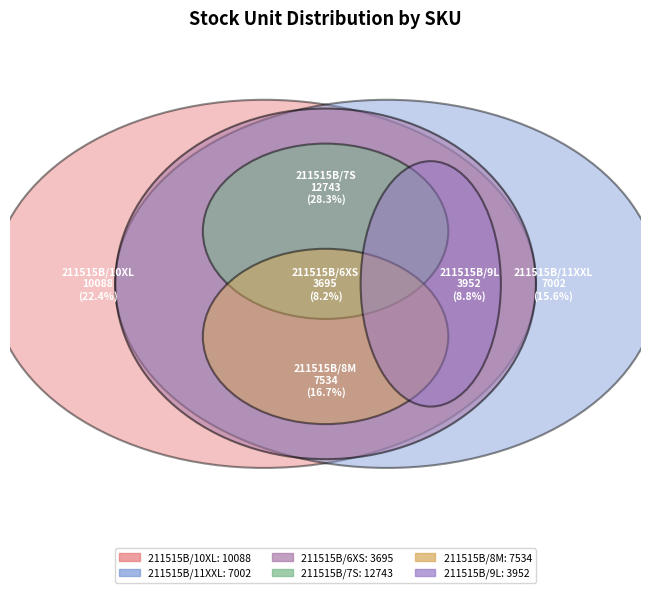

What percentage is the 211515B/7S slice, to the nearest percent?

28%